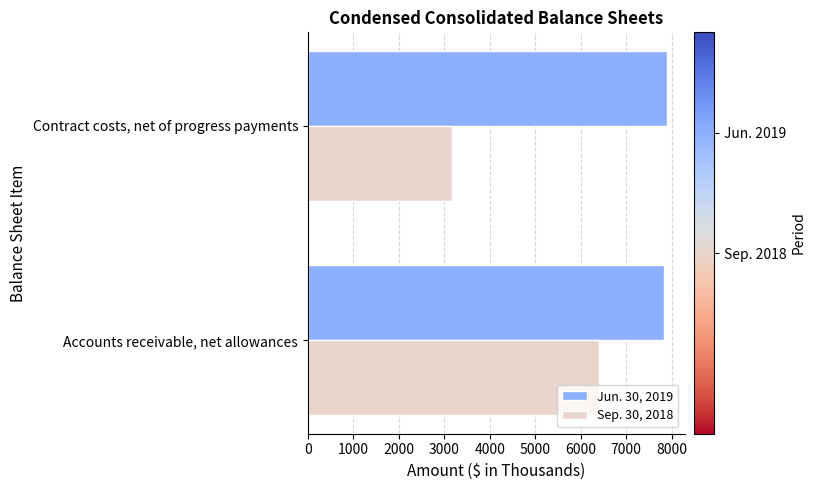

What is the difference between the maximum and minimum values in the Jun. 30, 2019 series?

54